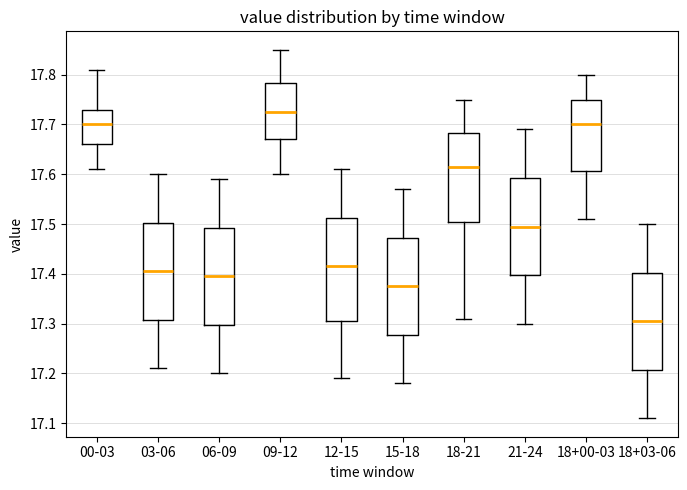

Where is the lower edge of the box for 18-21 on the y-axis? The values are not printed on the chart, so give them approximately, as read against the axis.

17.51